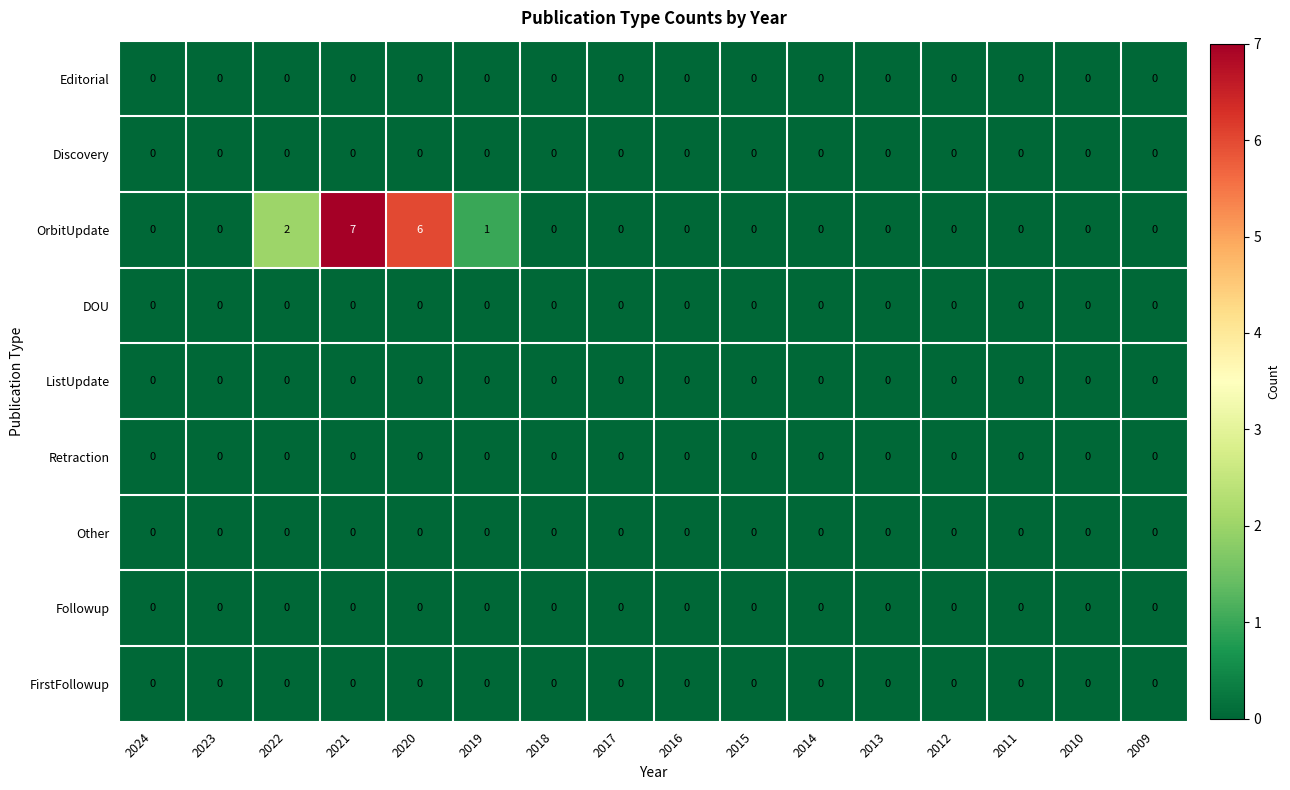

At which category is the sum across all series the highest?

2021